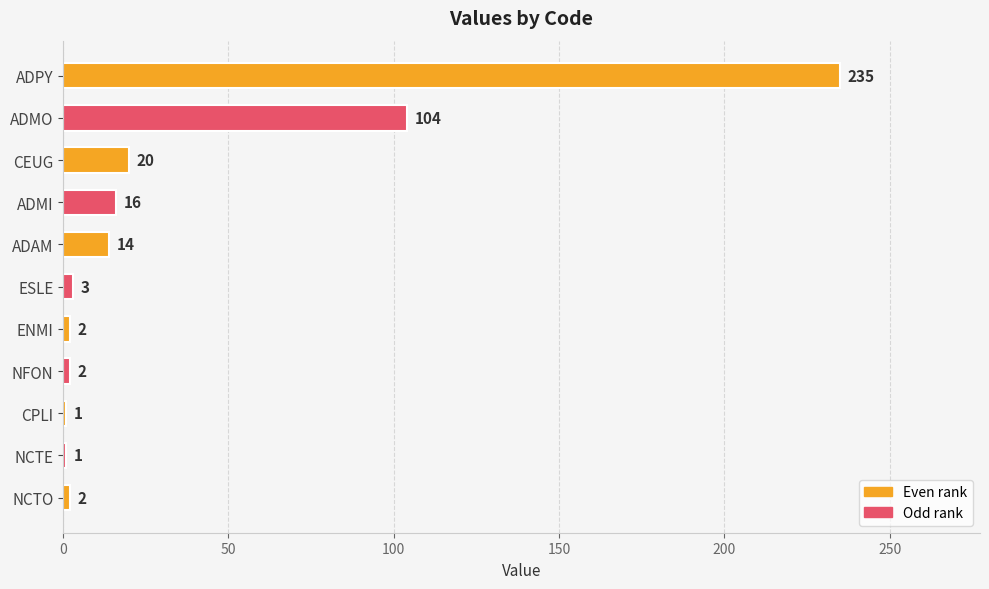

True or false: the data shows 1 at NCTE.

True